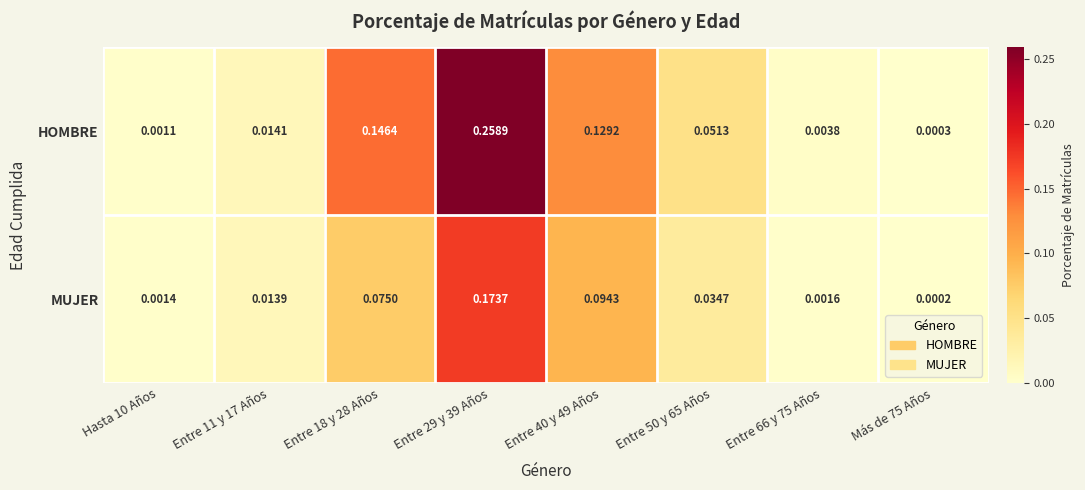

Which series has the widest spread of values?

HOMBRE